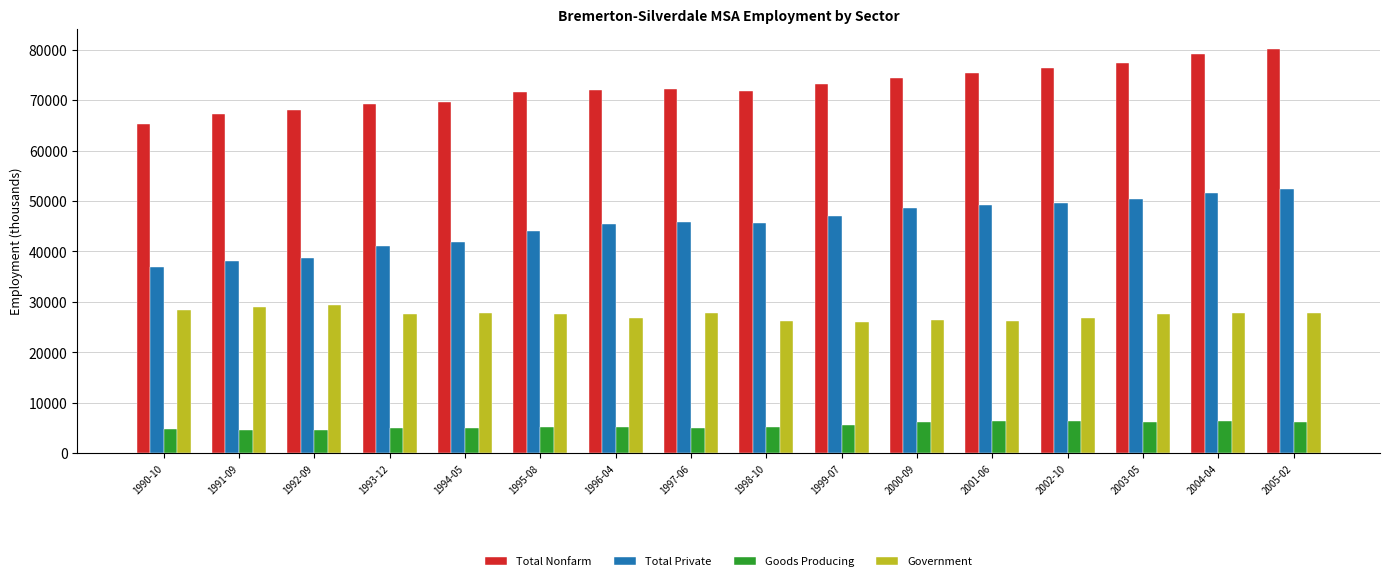

Which category has the highest value across all series?

2005-02